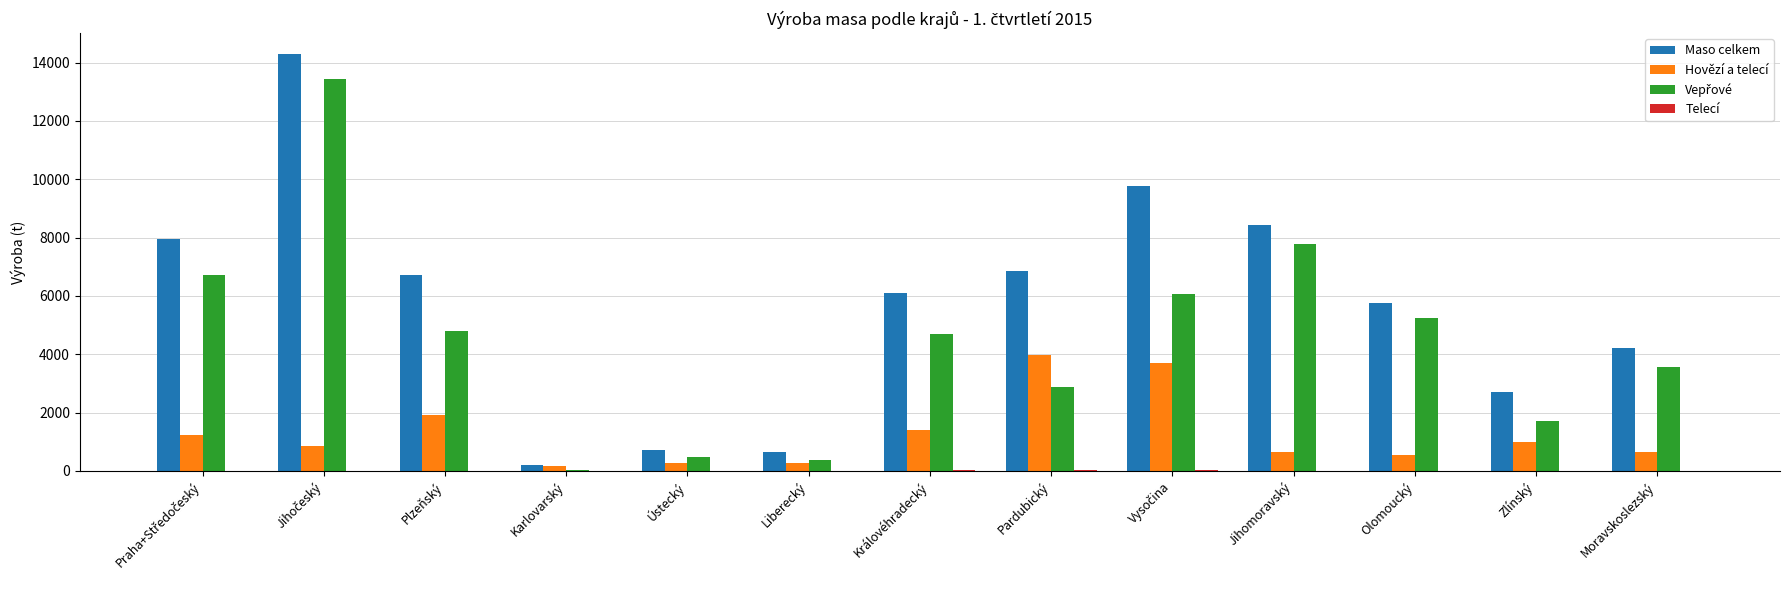

The Maso celkem series shows 6864 at Pardubický. True or false?

True